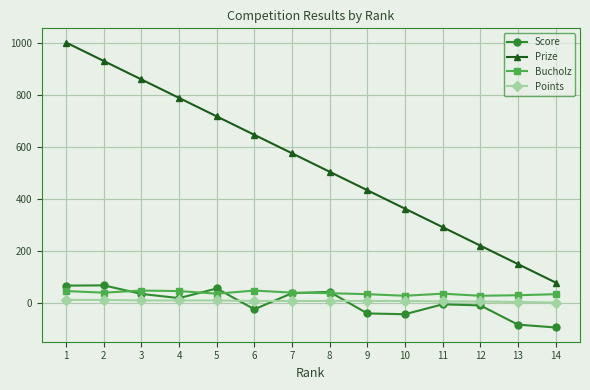

The value of Prize at 8 is 168. True or false?

False